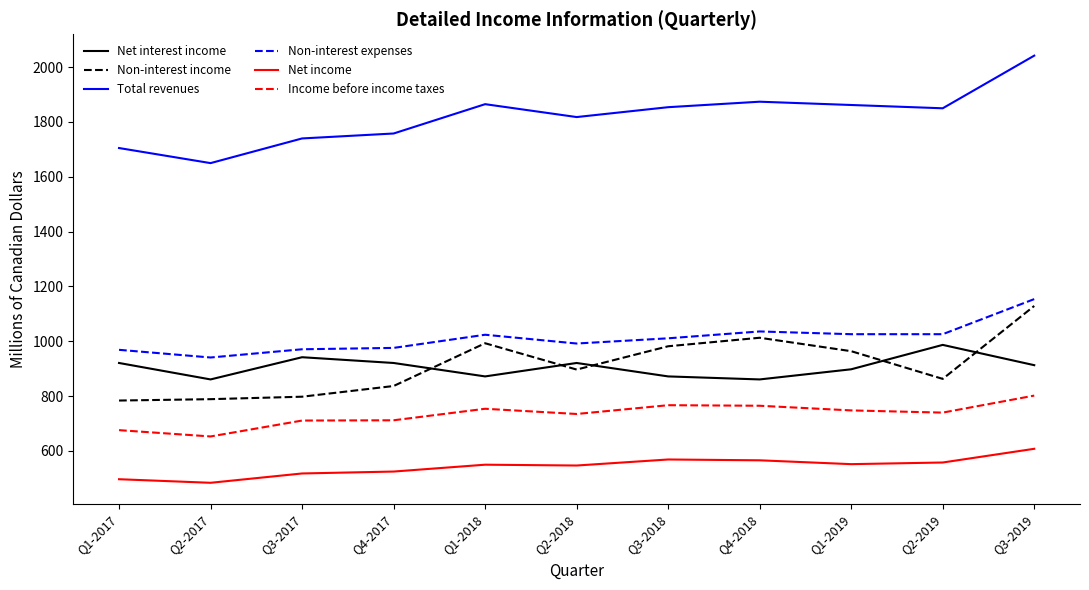

Does the chart have visible grid lines?

No